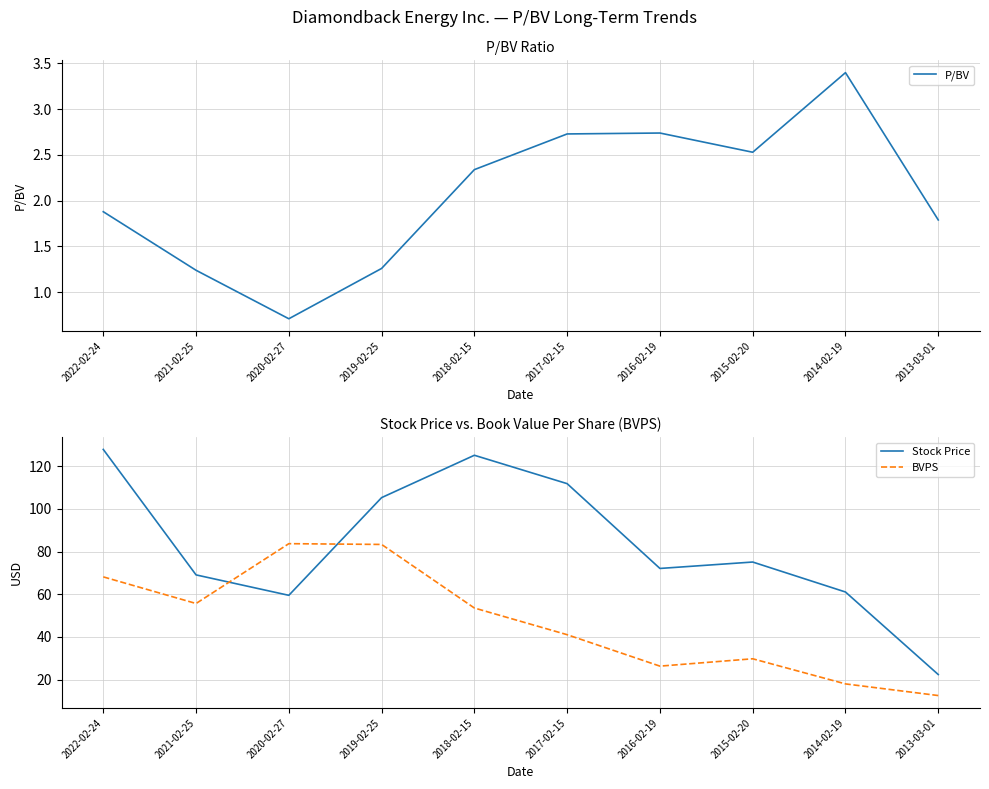

How many categories are shown in the chart?

10